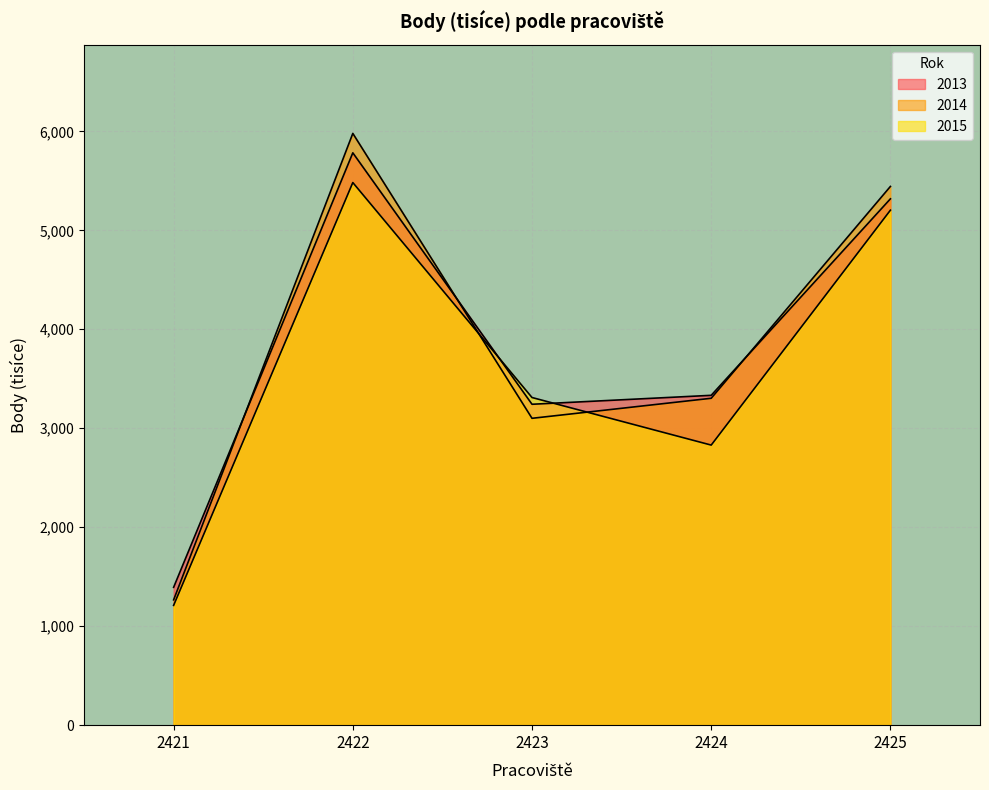

What is the total value across all series at 2423?

9653.6